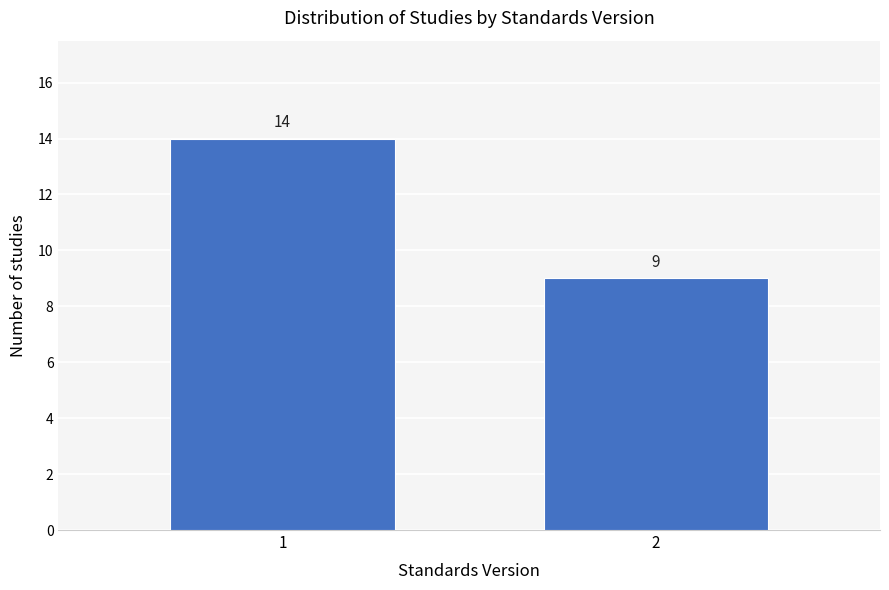

Reading left to right, what are all the values shown in this chart?

1=14	2=9